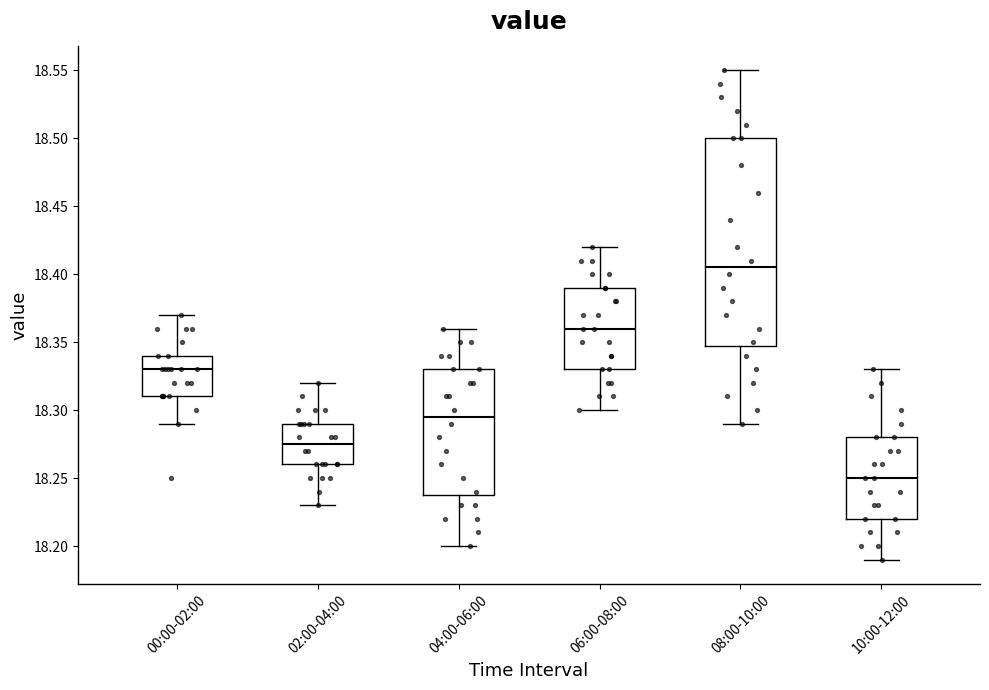

Where is the upper edge of the box for 04:00-06:00 on the y-axis? The values are not printed on the chart, so give them approximately, as read against the axis.

18.330